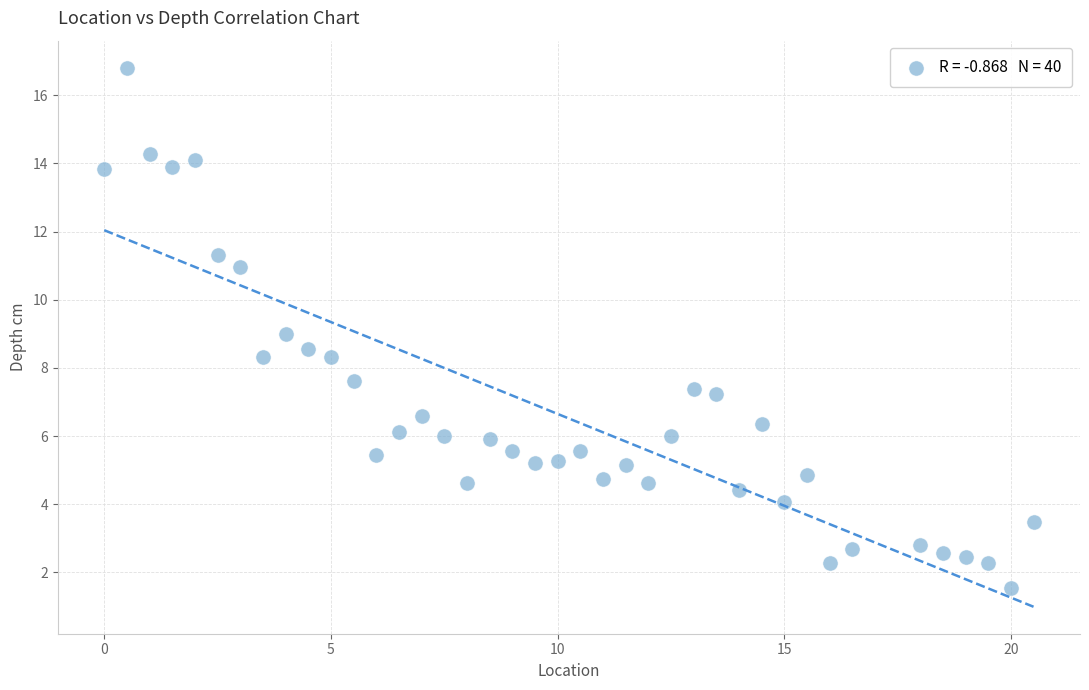

What is the range of X values (max minus min)?

20.5